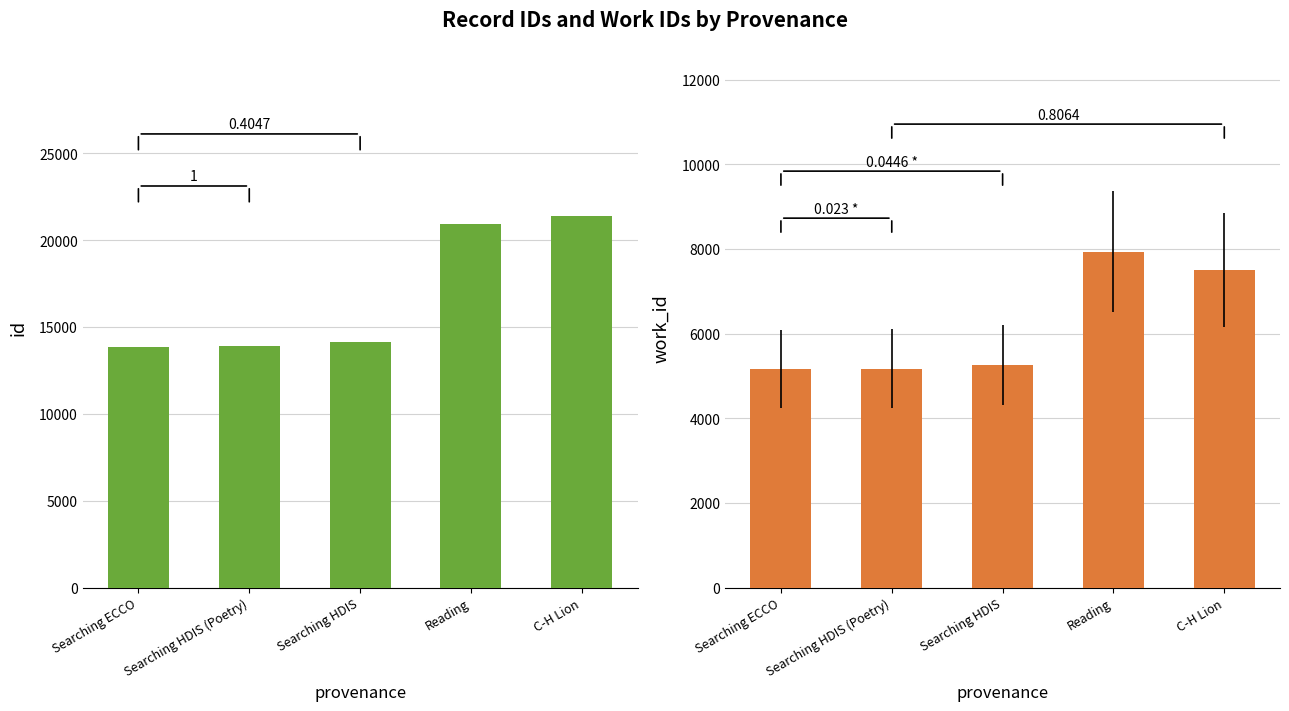

How many bars are there in total?

10